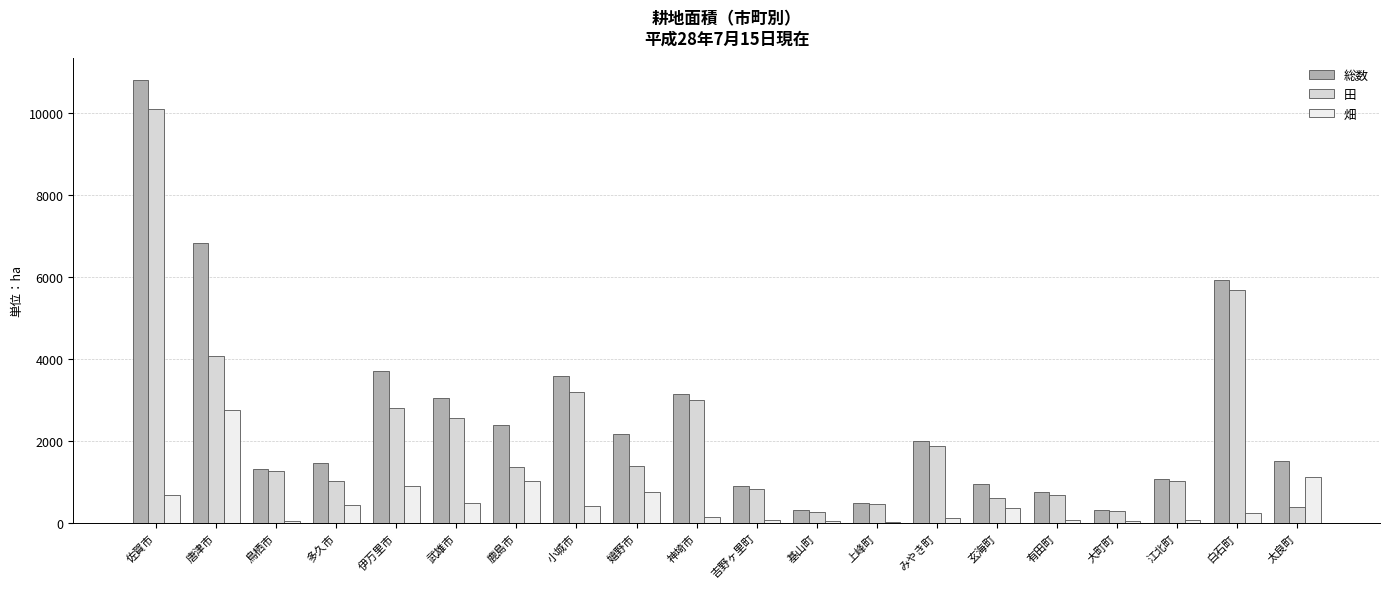

Is it true that 総数 equals 1276 at 有田町?

False